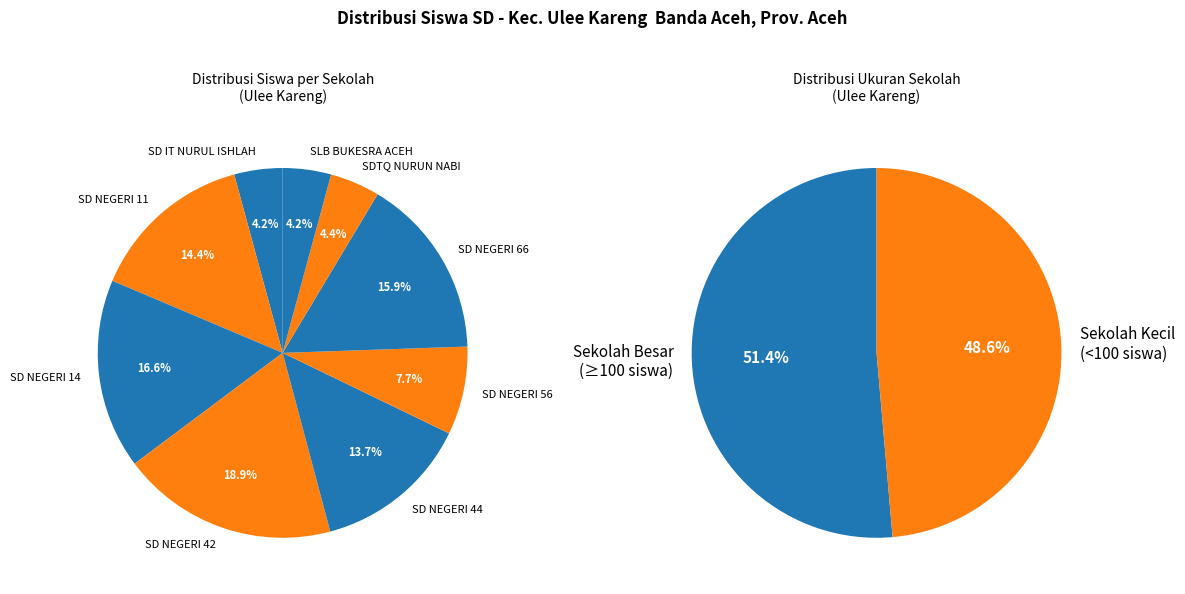

What is the total percentage of SD NEGERI 56 and SD NEGERI 42?

26.6%